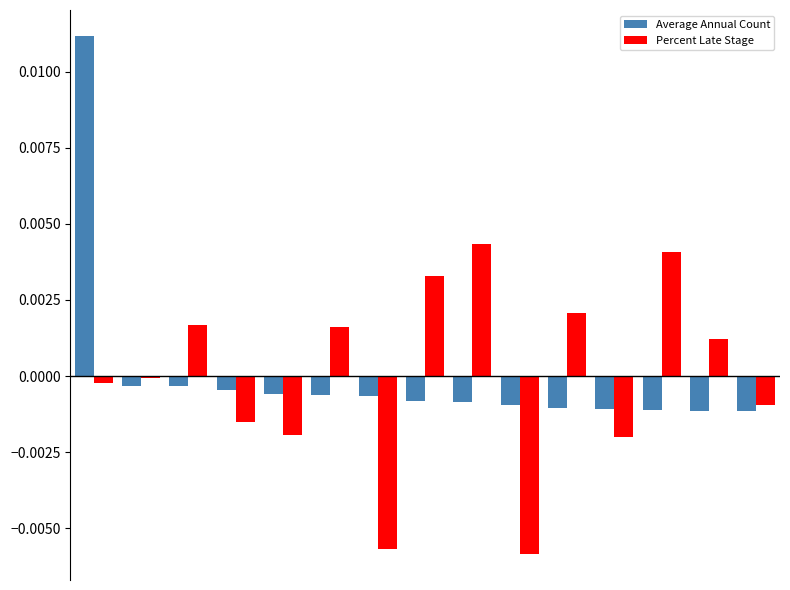

How many data points does each series have?

15